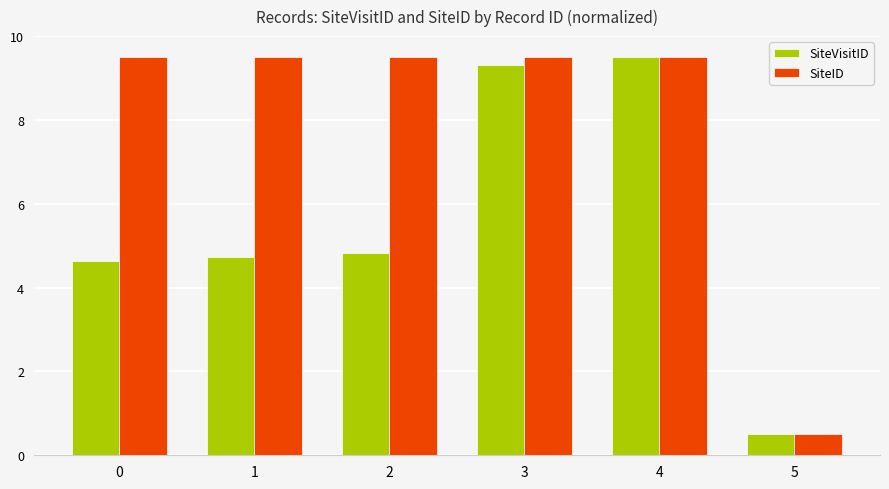

Reading right to left, list all the values displayed in this chart.

SiteVisitID: 5=0.5	4=9.5	3=9.3	2=4.8	1=4.7	0=4.6
SiteID: 5=0.5	4=9.5	3=9.5	2=9.5	1=9.5	0=9.5